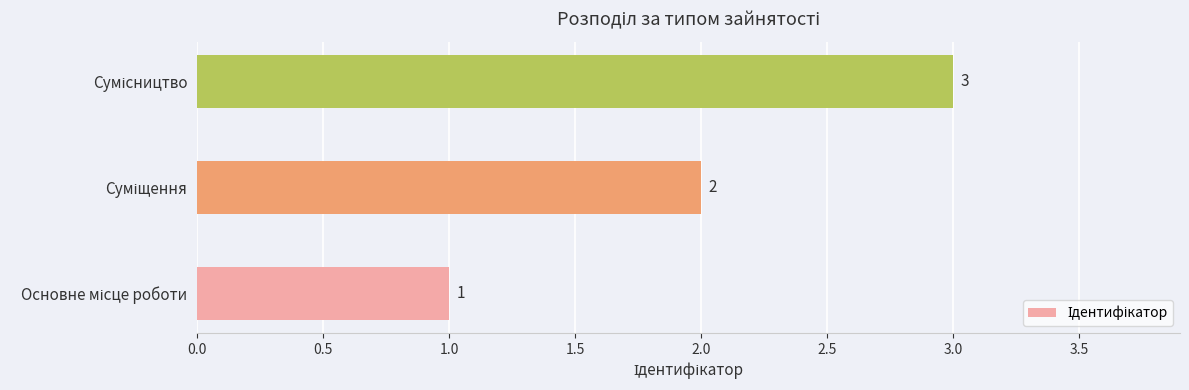

How many values are between 1 and 3?

3